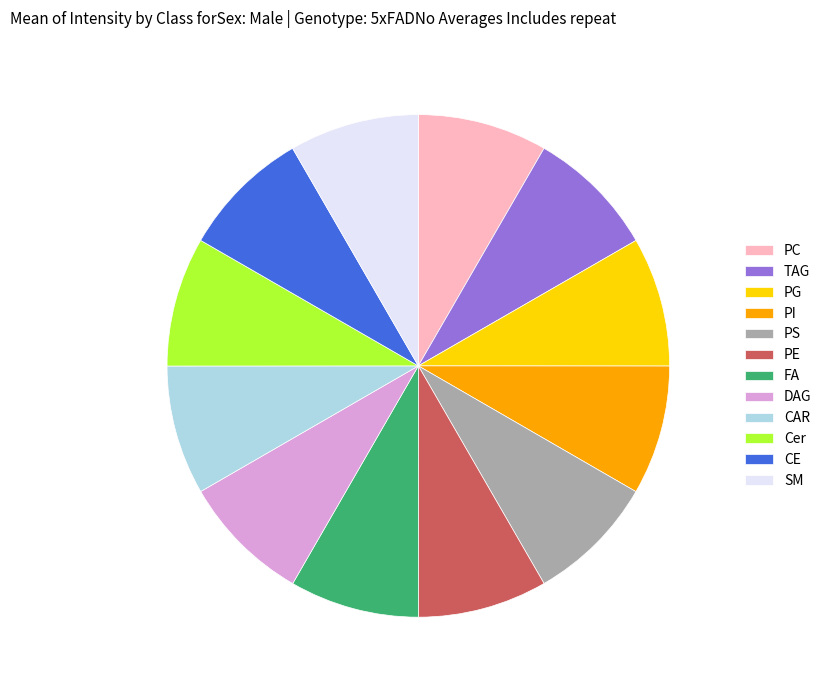

How many slices are in this pie chart?

12